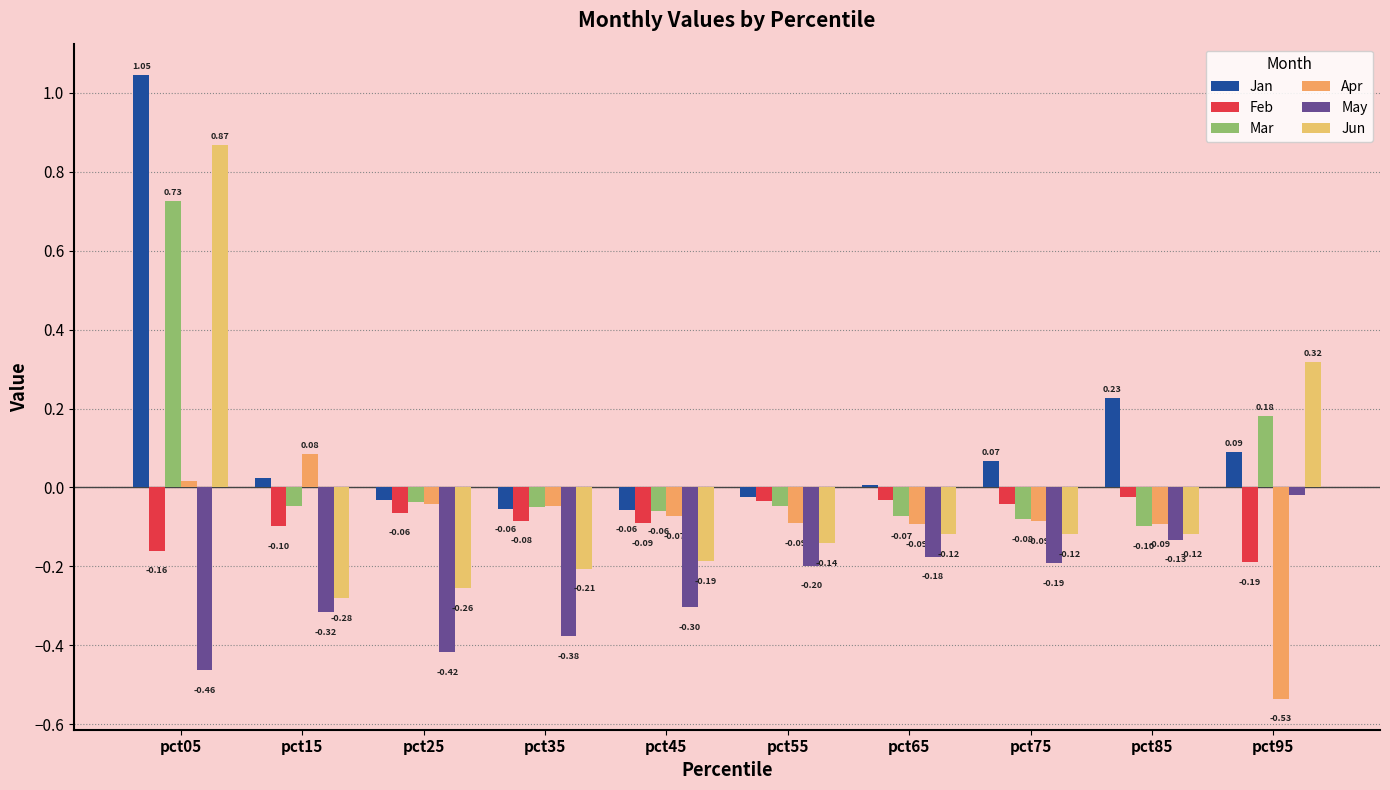

Reading left to right, extract all data points from this chart.

Jan: pct05=1.0	pct15=0.0	pct25=-0.0	pct35=-0.1	pct45=-0.1	pct55=-0.0	pct65=0.0	pct75=0.1	pct85=0.2	pct95=0.1
Feb: pct05=-0.2	pct15=-0.1	pct25=-0.1	pct35=-0.1	pct45=-0.1	pct55=-0.0	pct65=-0.0	pct75=-0.0	pct85=-0.0	pct95=-0.2
Mar: pct05=0.7	pct15=-0.0	pct25=-0.0	pct35=-0.0	pct45=-0.1	pct55=-0.0	pct65=-0.1	pct75=-0.1	pct85=-0.1	pct95=0.2
Apr: pct05=0.0	pct15=0.1	pct25=-0.0	pct35=-0.0	pct45=-0.1	pct55=-0.1	pct65=-0.1	pct75=-0.1	pct85=-0.1	pct95=-0.5
May: pct05=-0.5	pct15=-0.3	pct25=-0.4	pct35=-0.4	pct45=-0.3	pct55=-0.2	pct65=-0.2	pct75=-0.2	pct85=-0.1	pct95=-0.0
Jun: pct05=0.9	pct15=-0.3	pct25=-0.3	pct35=-0.2	pct45=-0.2	pct55=-0.1	pct65=-0.1	pct75=-0.1	pct85=-0.1	pct95=0.3